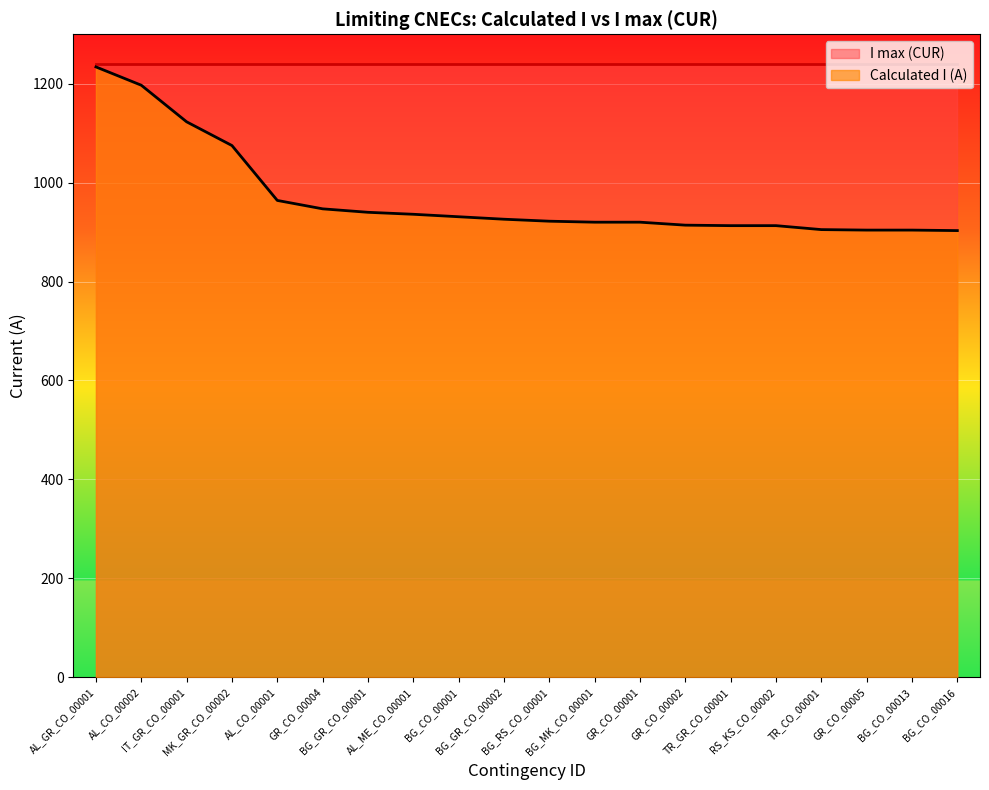

List the labels in order of value, smallest first.

BG_CO_00016, GR_CO_00005, BG_CO_00013, TR_CO_00001, TR_GR_CO_00001, RS_KS_CO_00002, GR_CO_00002, BG_MK_CO_00001, GR_CO_00001, BG_RS_CO_00001, BG_GR_CO_00002, BG_CO_00001, AL_ME_CO_00001, BG_GR_CO_00001, GR_CO_00004, AL_CO_00001, MK_GR_CO_00002, IT_GR_CO_00001, AL_CO_00002, AL_GR_CO_00001